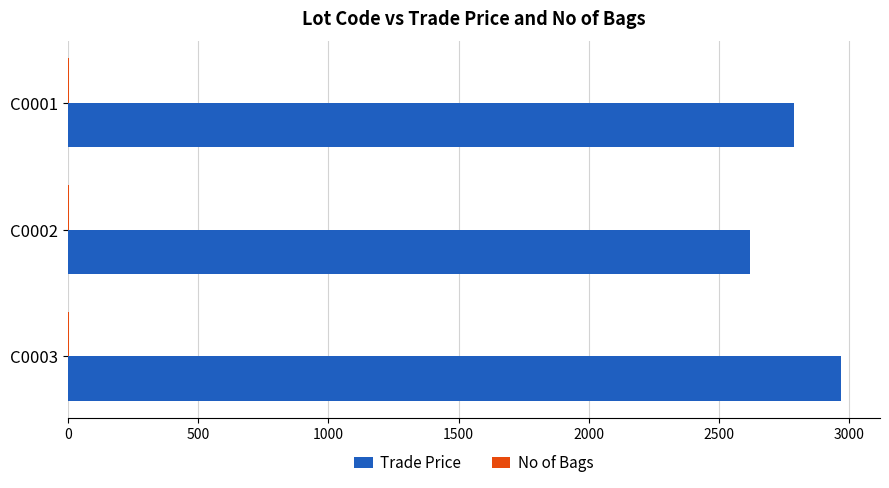

Which series has the largest total across all categories?

Trade Price